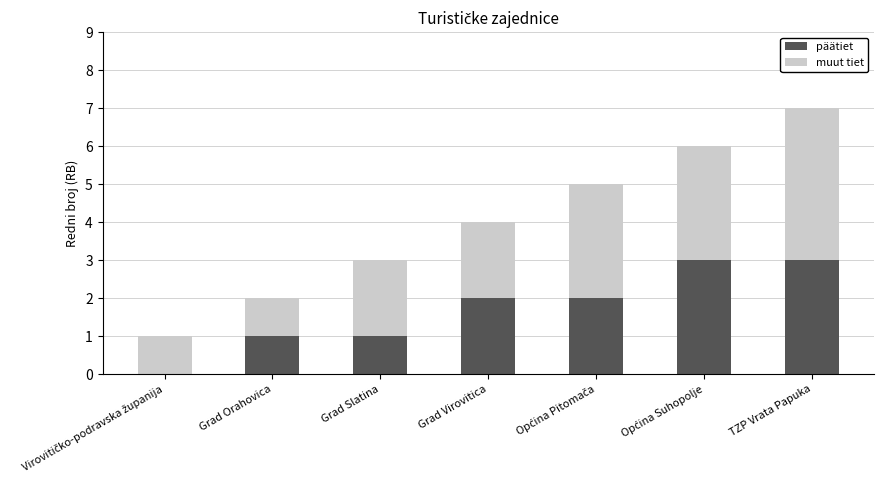

How many values in päätiet are above zero?

6